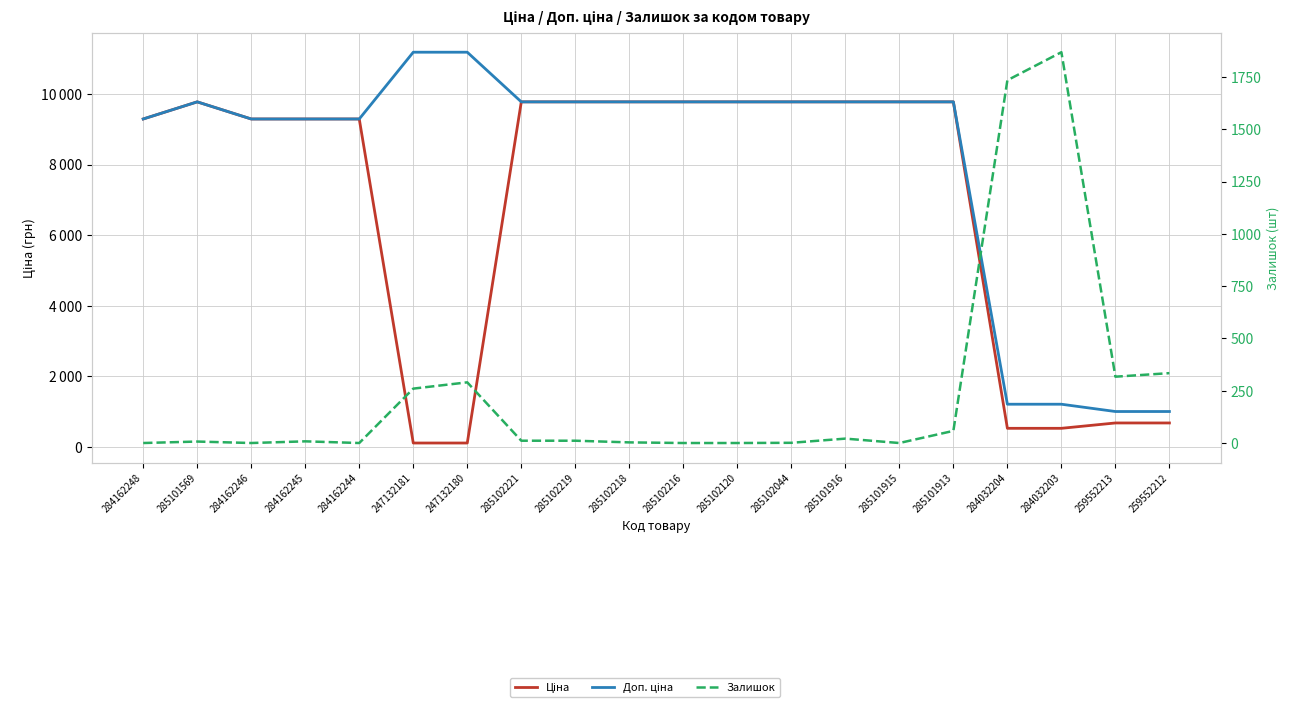

Is it true that Залишок equals 188.8 at 259552212?

False